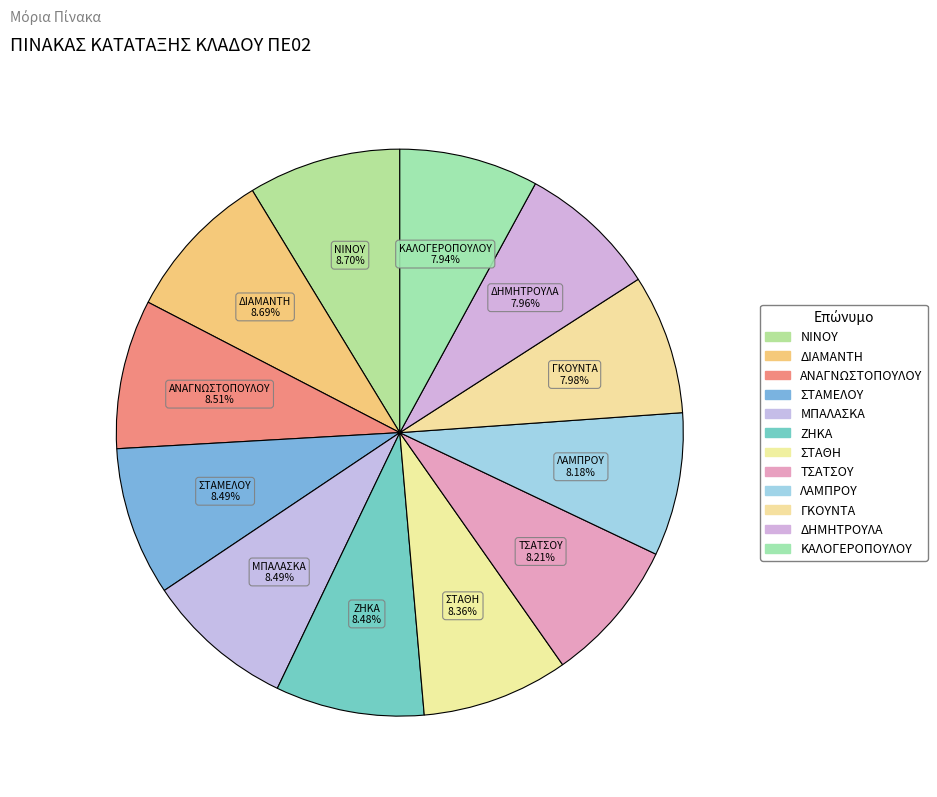

Count the number of slices in the pie.

12